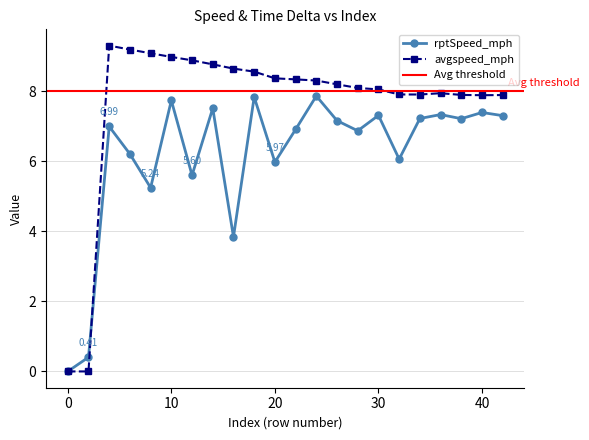

Which series ends up on top after the final intersection of avgspeed_mph and rptSpeed_mph?

avgspeed_mph